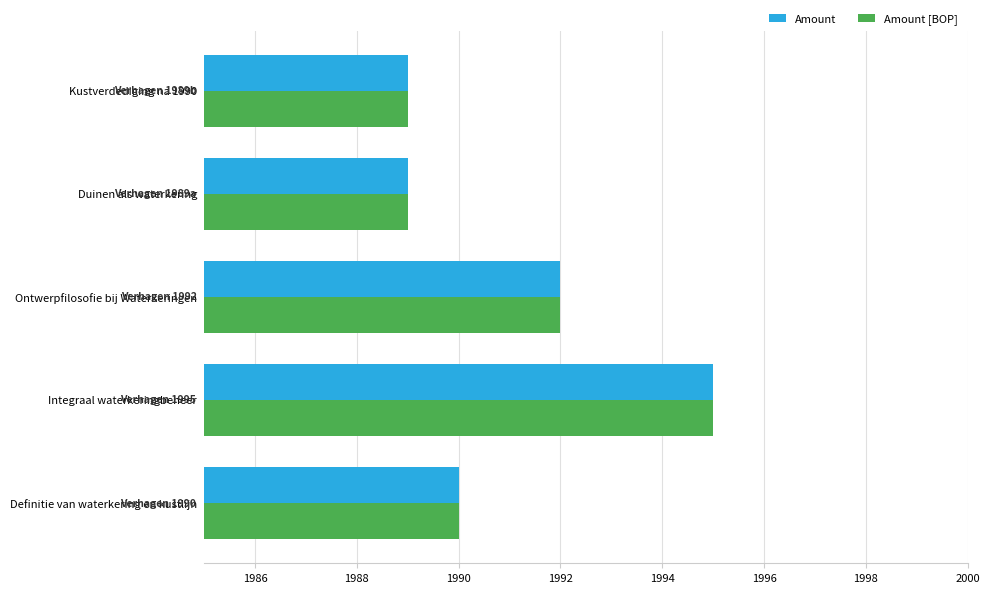

How many data points does each series have?

5